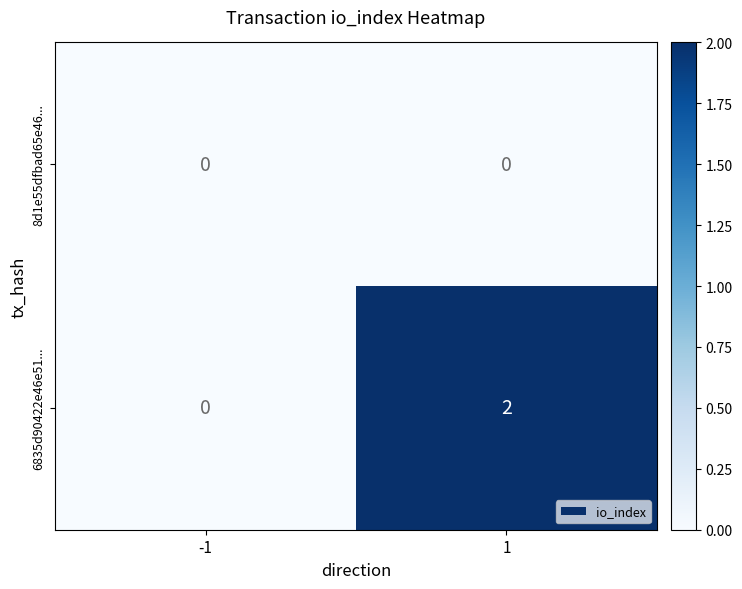

Reading left to right, extract all data points from this chart.

8d1e55dfbad65e46...: -1=0	1=0
6835d90422e46e51...: -1=0	1=2